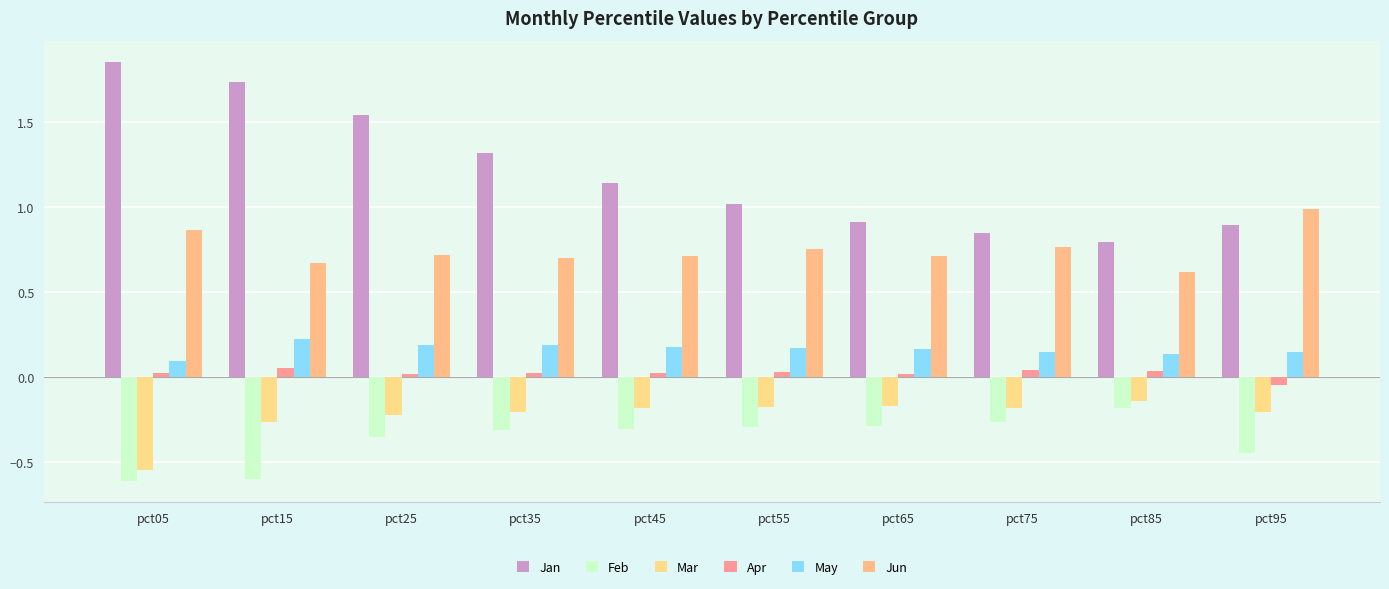

Reading left to right, transcribe all the data shown in this chart.

Jan: pct05=1.9	pct15=1.7	pct25=1.5	pct35=1.3	pct45=1.1	pct55=1.0	pct65=0.9	pct75=0.8	pct85=0.8	pct95=0.9
Feb: pct05=-0.6	pct15=-0.6	pct25=-0.4	pct35=-0.3	pct45=-0.3	pct55=-0.3	pct65=-0.3	pct75=-0.3	pct85=-0.2	pct95=-0.4
Mar: pct05=-0.5	pct15=-0.3	pct25=-0.2	pct35=-0.2	pct45=-0.2	pct55=-0.2	pct65=-0.2	pct75=-0.2	pct85=-0.1	pct95=-0.2
Apr: pct05=0.0	pct15=0.1	pct25=0.0	pct35=0.0	pct45=0.0	pct55=0.0	pct65=0.0	pct75=0.0	pct85=0.0	pct95=-0.0
May: pct05=0.1	pct15=0.2	pct25=0.2	pct35=0.2	pct45=0.2	pct55=0.2	pct65=0.2	pct75=0.1	pct85=0.1	pct95=0.1
Jun: pct05=0.9	pct15=0.7	pct25=0.7	pct35=0.7	pct45=0.7	pct55=0.8	pct65=0.7	pct75=0.8	pct85=0.6	pct95=1.0